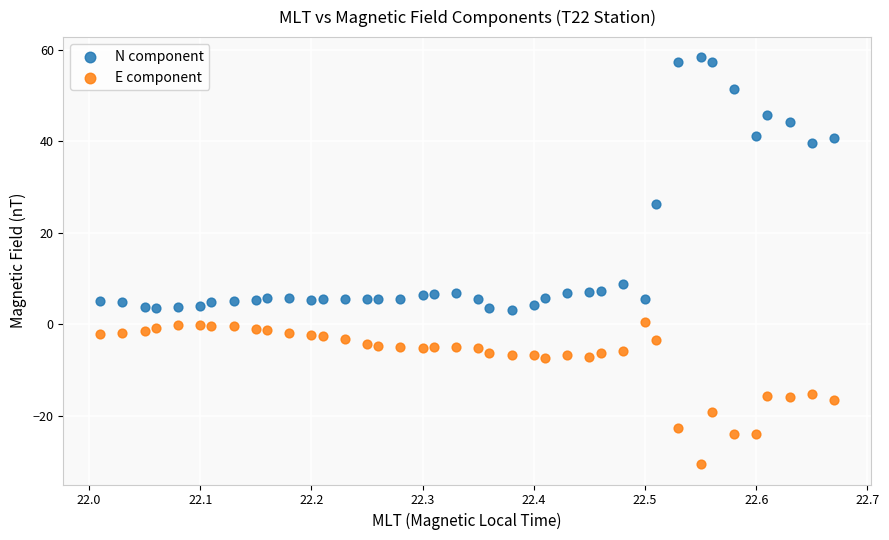

Which series contains the highest Y value?

N component